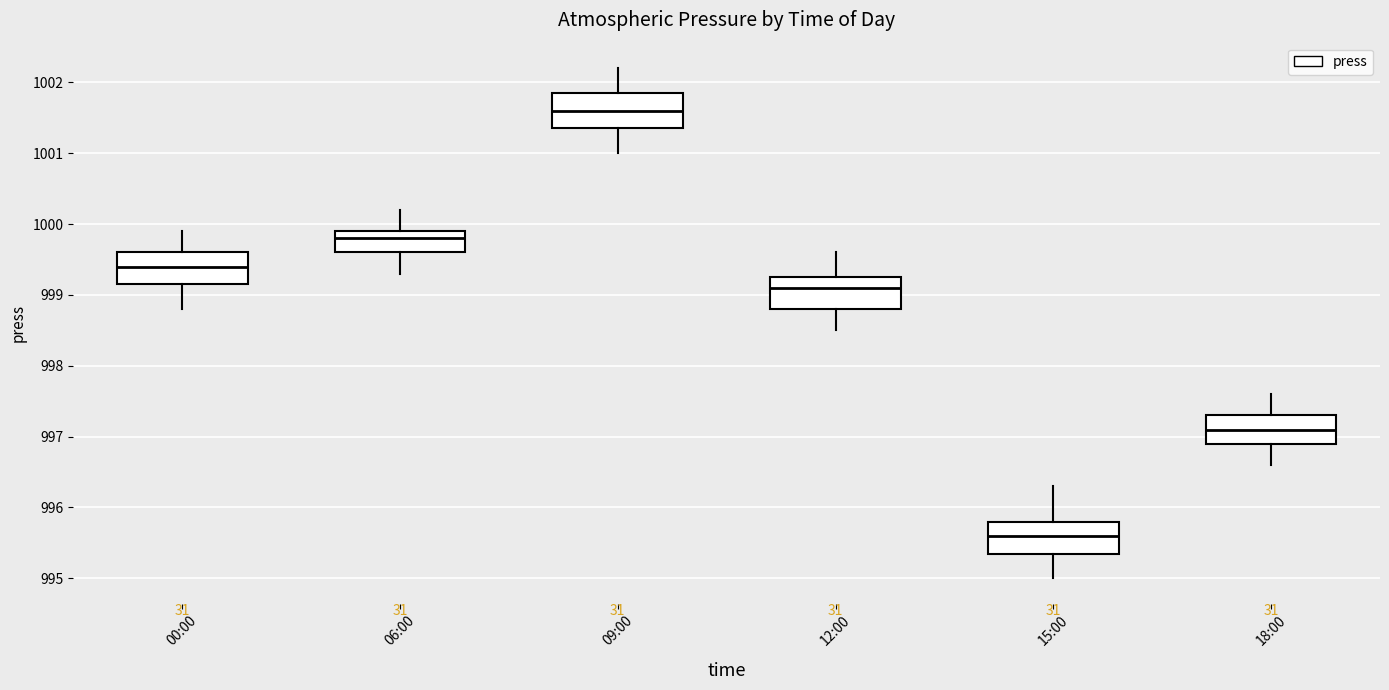

Reading left to right, read every box against the y-axis: the position of its median line, the range the box covers, and the ends of its whiskers. The values are not printed on the chart, so give them approximately, as read against the axis.

00:00: median 999.4, box 999.2 to 999.6, whiskers 998.8 to 999.9
06:00: median 999.8, box 999.6 to 999.9, whiskers 999.3 to 1000.2
09:00: median 1001.6, box 1001.4 to 1001.9, whiskers 1001.0 to 1002.2
12:00: median 999.1, box 998.8 to 999.3, whiskers 998.5 to 999.6
15:00: median 995.6, box 995.4 to 995.8, whiskers 995.0 to 996.3
18:00: median 997.1, box 996.9 to 997.3, whiskers 996.6 to 997.6